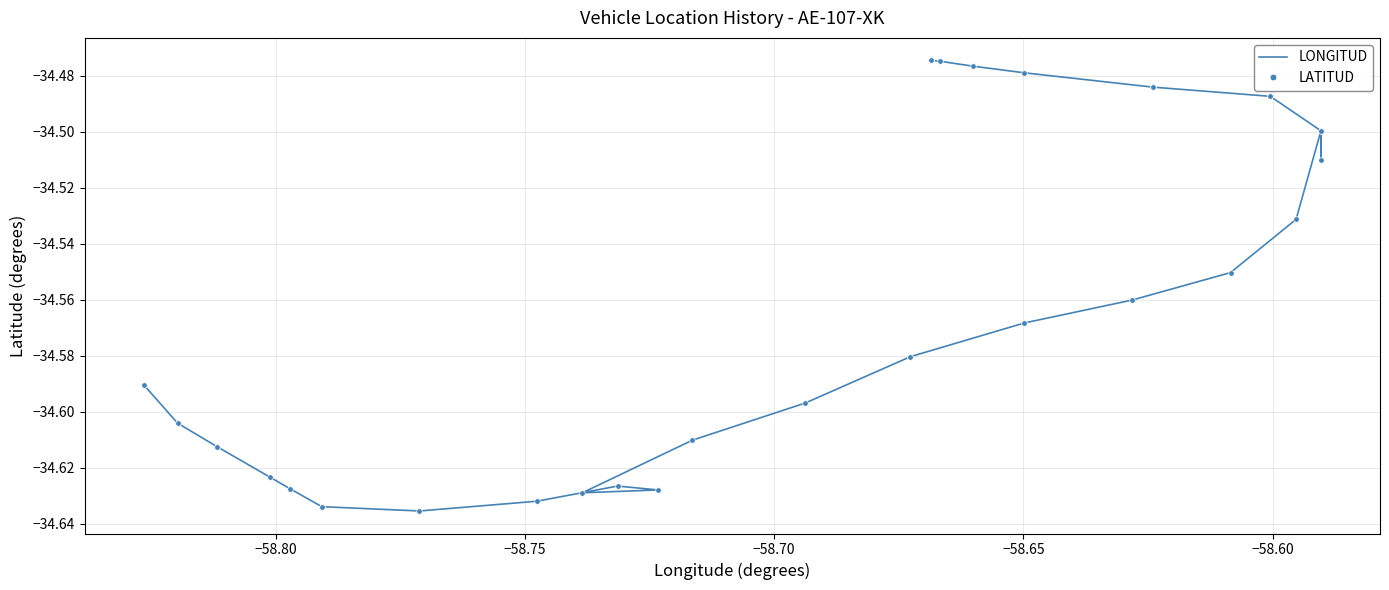

How many categories are shown in the chart?

38